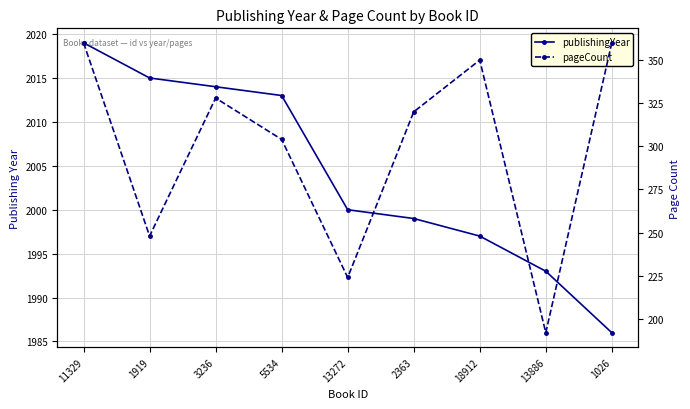

True or false: pageCount has a value of 519 at 1026.

False